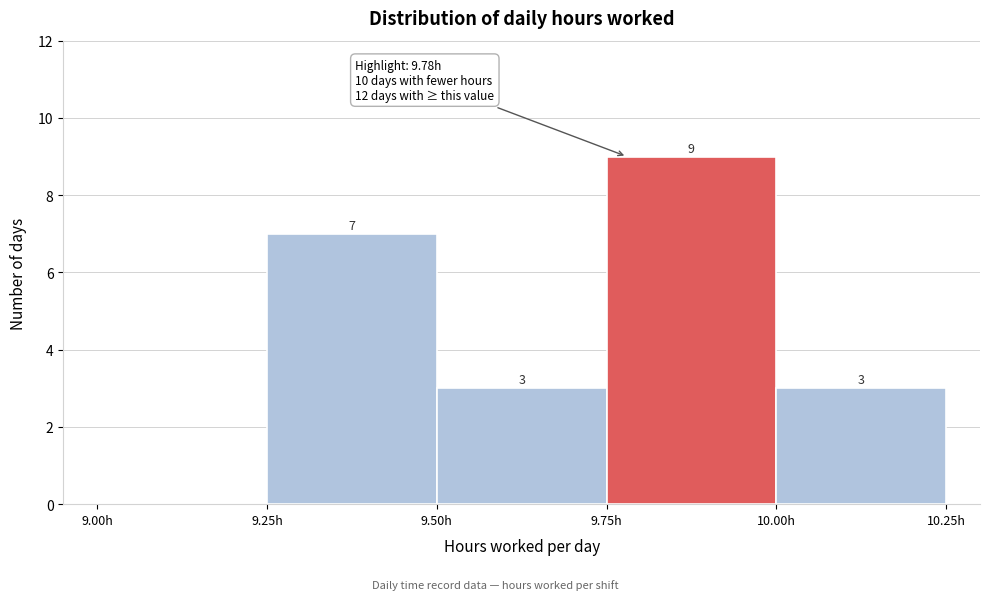

Over which range of the x-axis is the bar tallest?

9.75 to 10.00